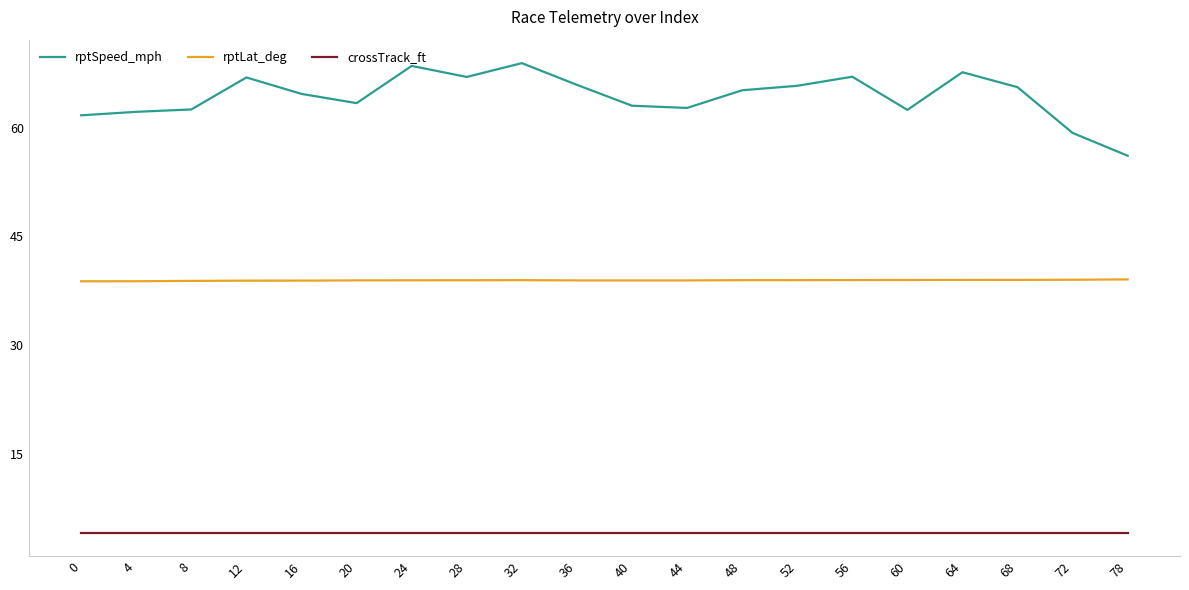

What is the difference between the highest and lowest values at 60?

58.2